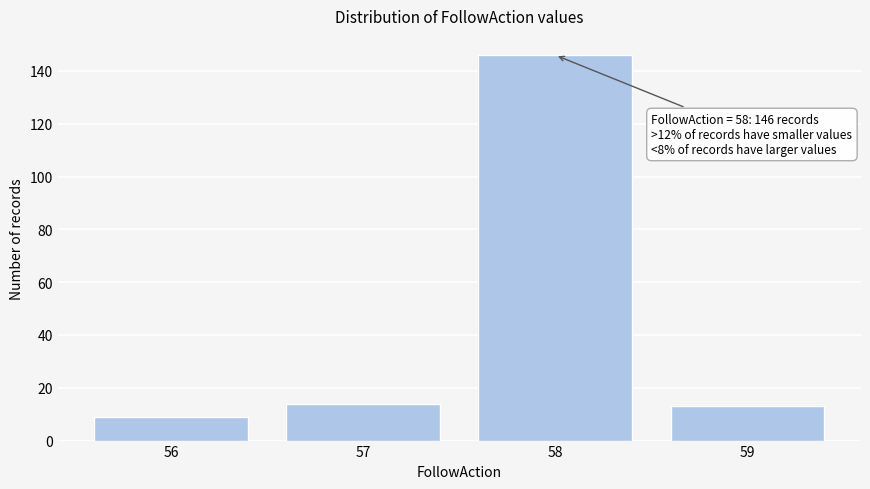

Reading left to right, list all the values displayed in this chart.

9	14	146	13